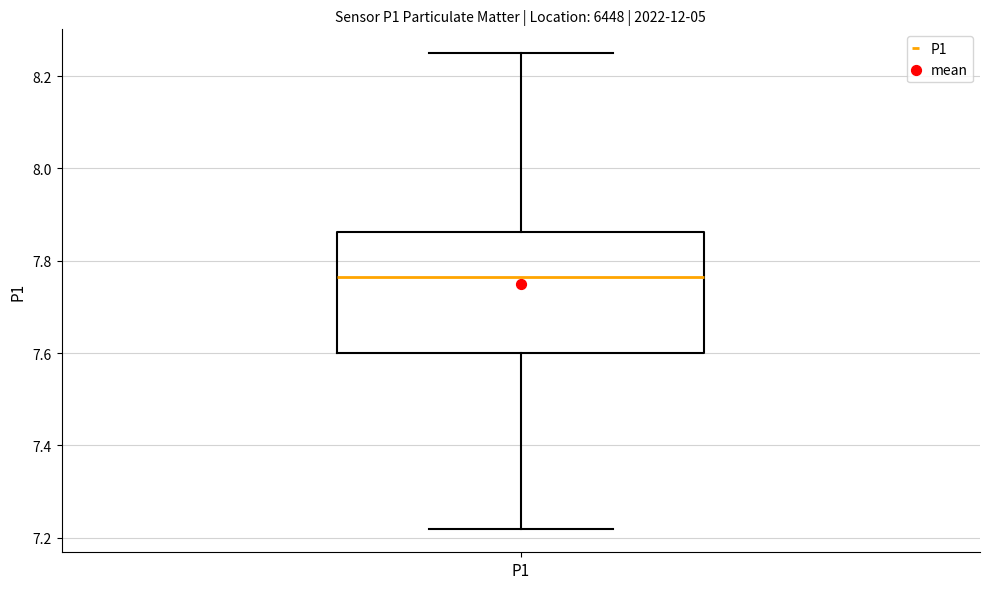

Where does the upper whisker of the box for P1 end on the y-axis? The values are not printed on the chart, so give them approximately, as read against the axis.

8.26